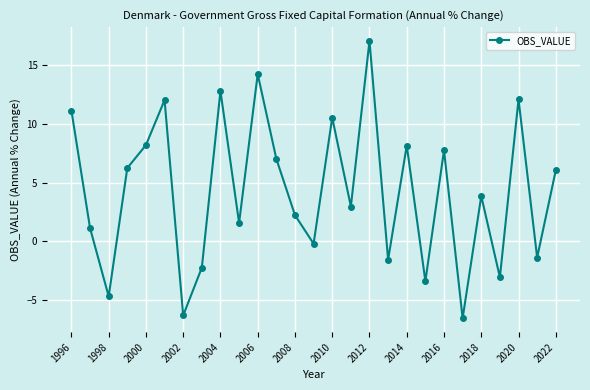

How many interior local valleys (lower than both neighbors) does the data have?

10